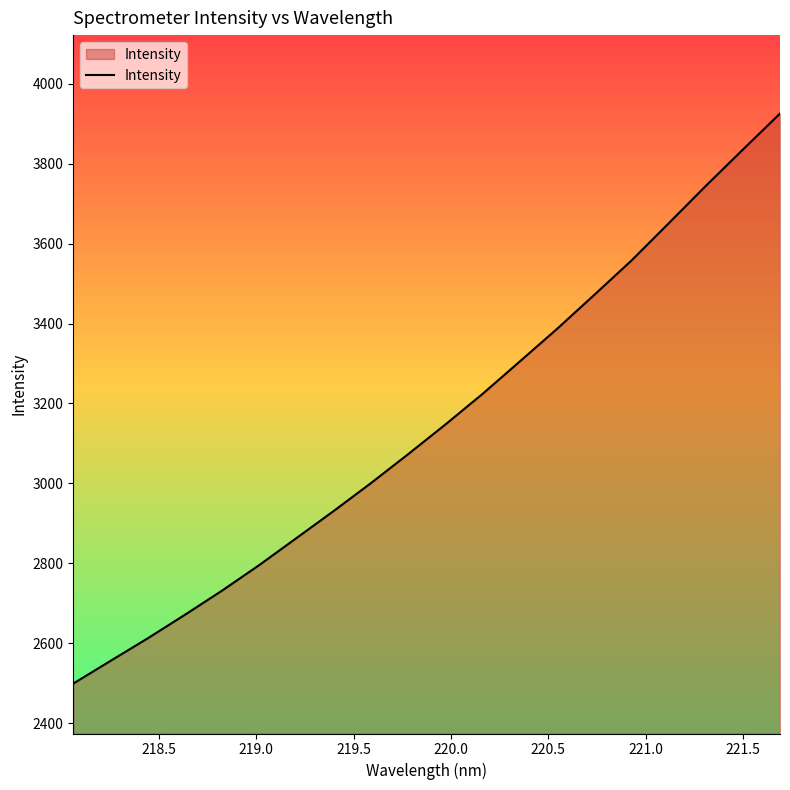

What is the difference between the maximum and minimum values?

1426.4